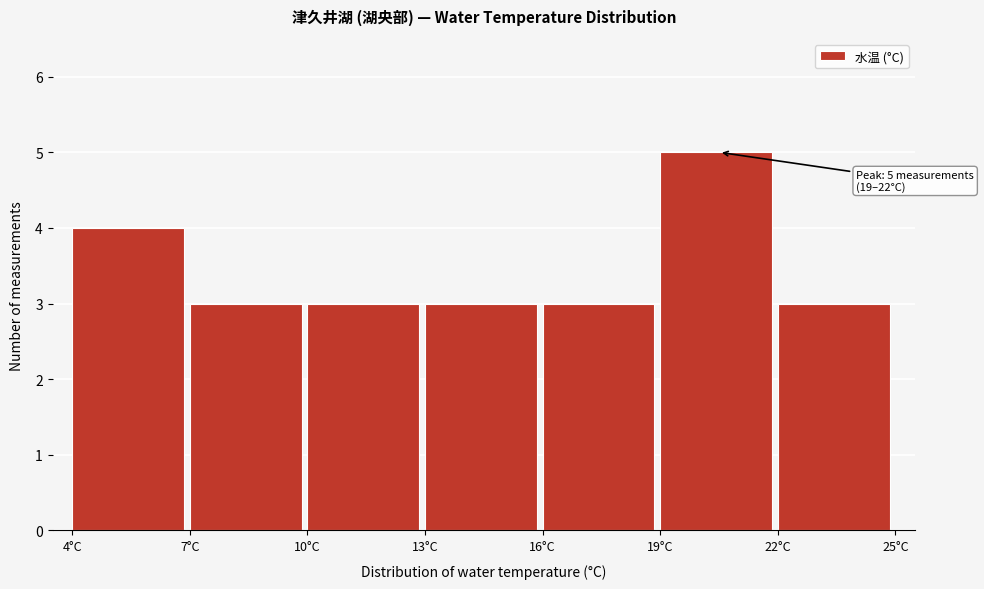

Which range on the x-axis has the tallest bar?

19 to 22